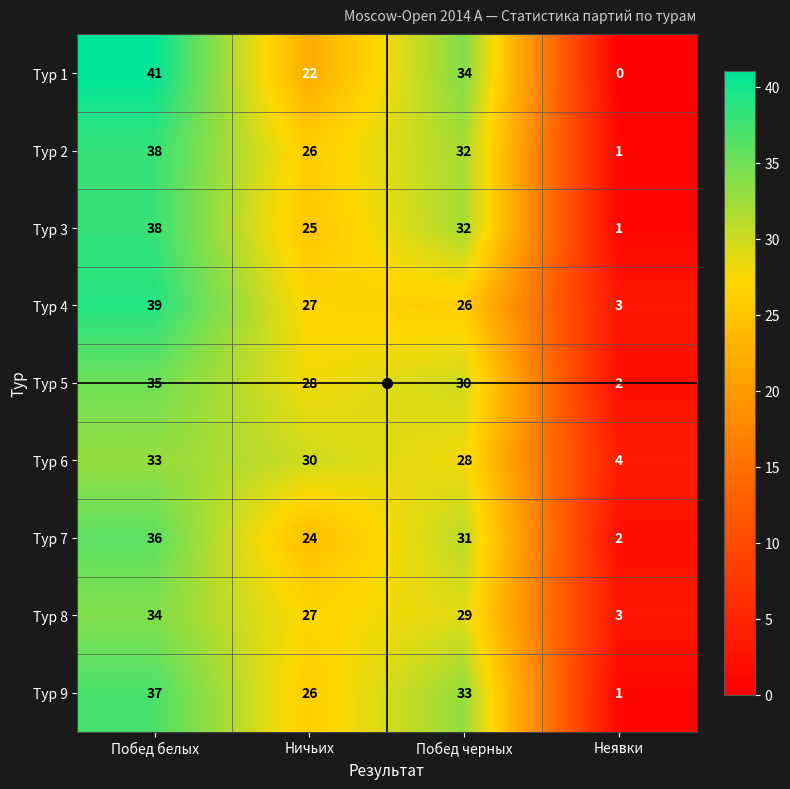

How many categories are shown in the chart?

4